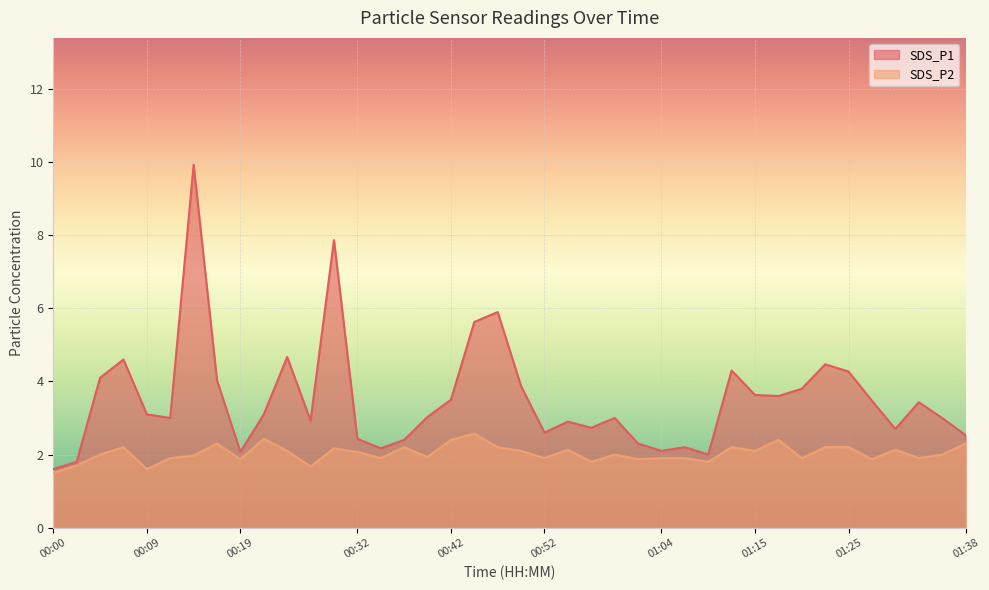

Reading left to right, transcribe all the data shown in this chart.

SDS_P1: 1.6	1.8	4.1	4.6	3.1	3.0	9.9	4.0	2.1	3.1	4.7	2.9	7.9	2.4	2.2	2.4	3.0	3.5	5.6	5.9	3.9	2.6	2.9	2.7	3.0	2.3	2.1	2.2	2.0	4.3	3.6	3.6	3.8	4.5	4.3	3.5	2.7	3.4	3.0	2.5
SDS_P2: 1.5	1.7	2.0	2.2	1.6	1.9	2.0	2.3	1.9	2.4	2.1	1.7	2.2	2.1	1.9	2.2	1.9	2.4	2.6	2.2	2.1	1.9	2.1	1.8	2.0	1.9	1.9	1.9	1.8	2.2	2.1	2.4	1.9	2.2	2.2	1.9	2.1	1.9	2.0	2.3